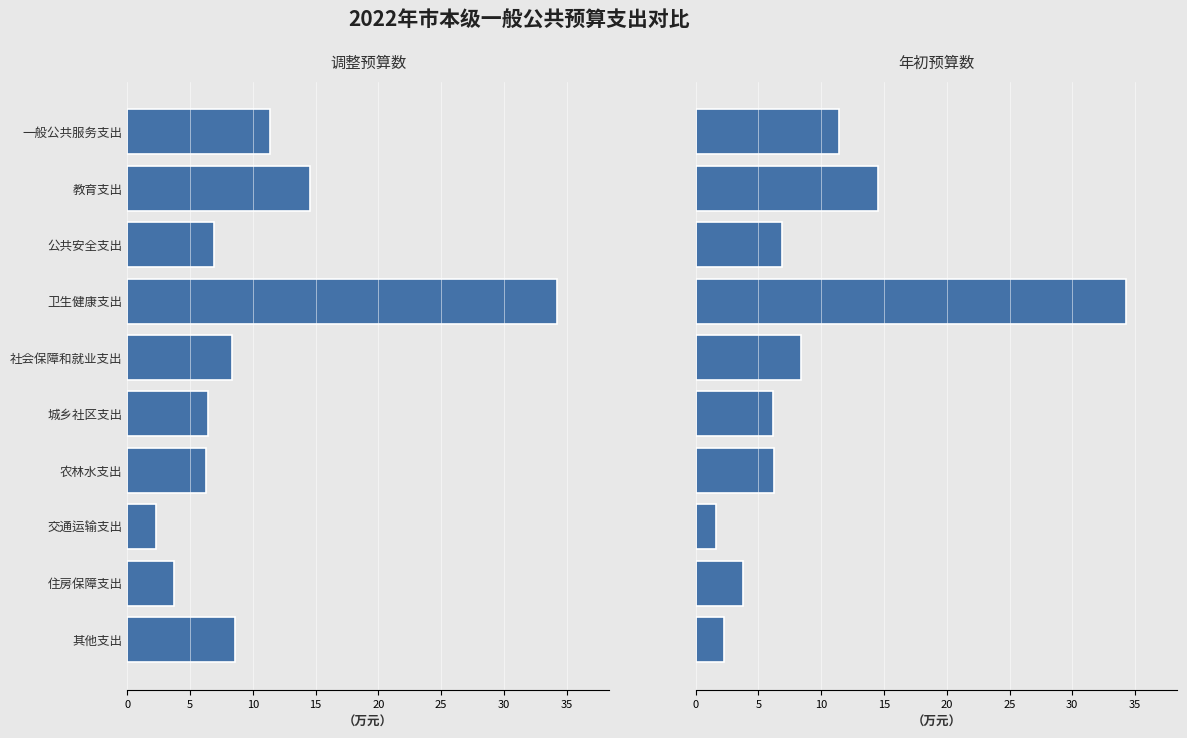

How many categories are shown in the chart?

10